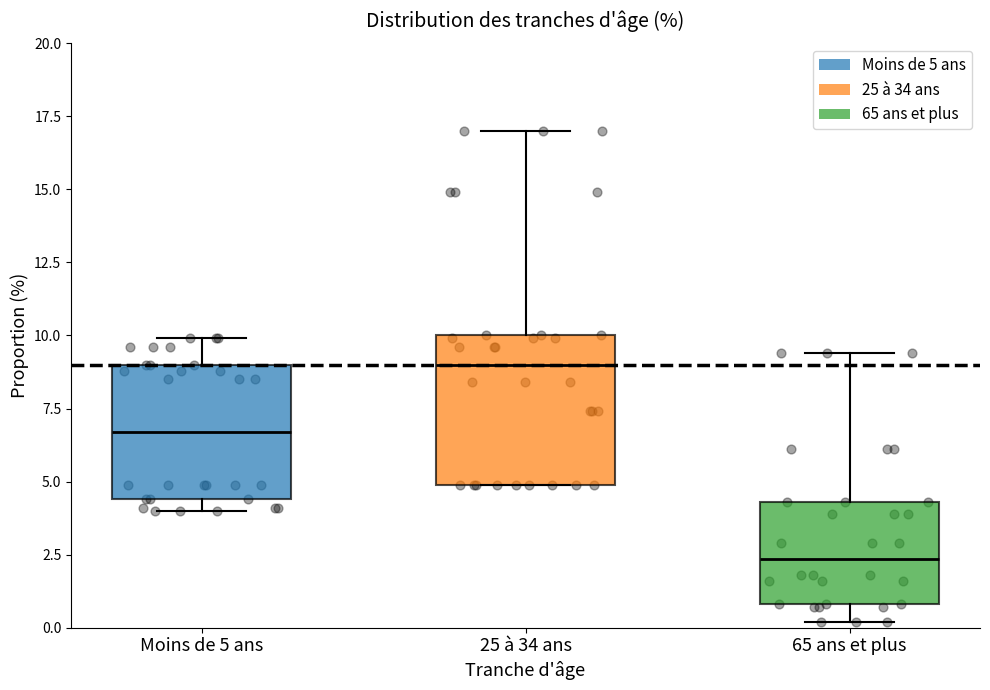

Which box is the tallest, from its lower edge to its upper edge?

25 à 34 ans